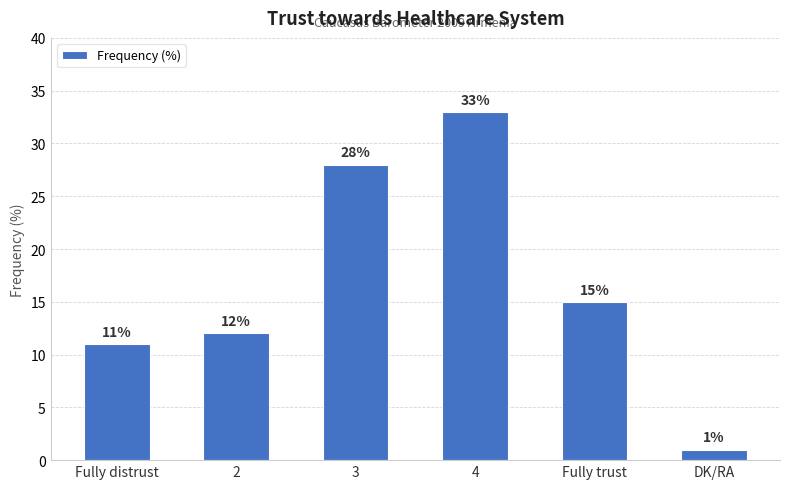

Reading left to right, what are all the values shown in this chart?

Fully distrust=11	2=12	3=28	4=33	Fully trust=15	DK/RA=1